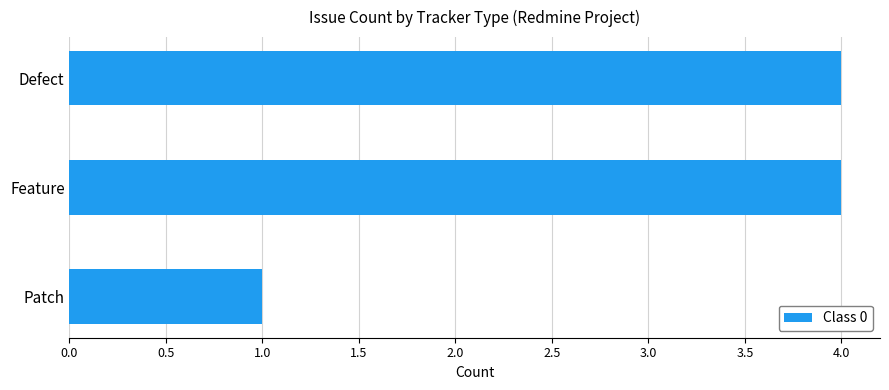

What is the difference between the maximum and minimum values?

3